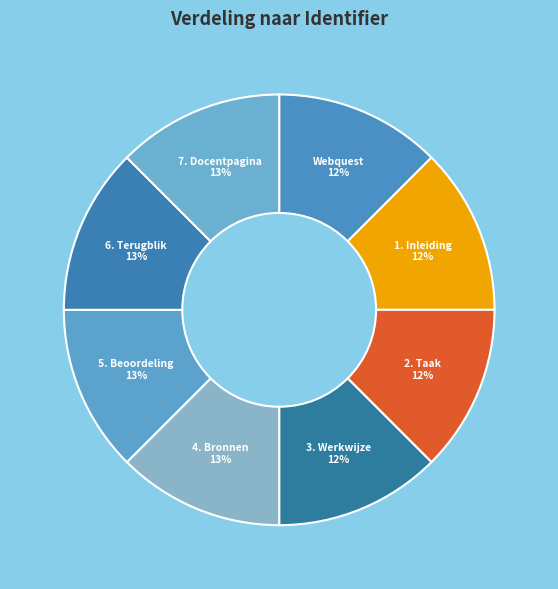

Is 3. Werkwijze the majority of the pie?

No